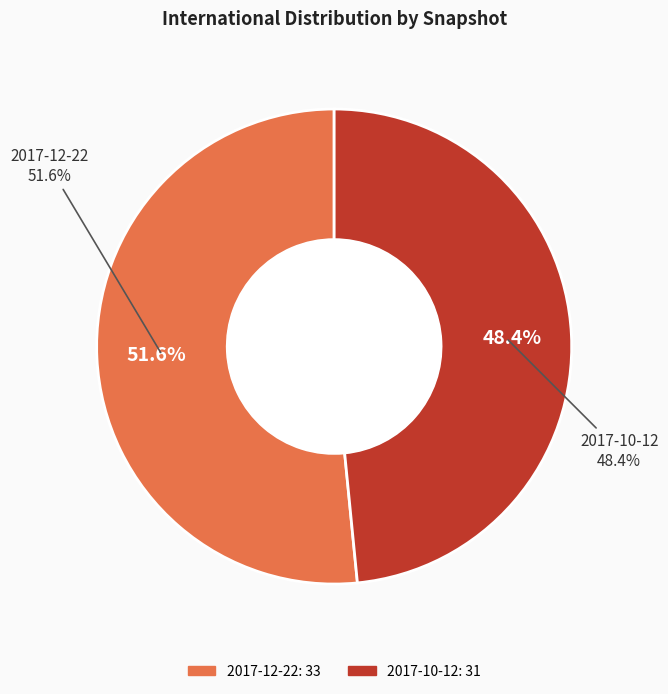

How many slices are in this pie chart?

2